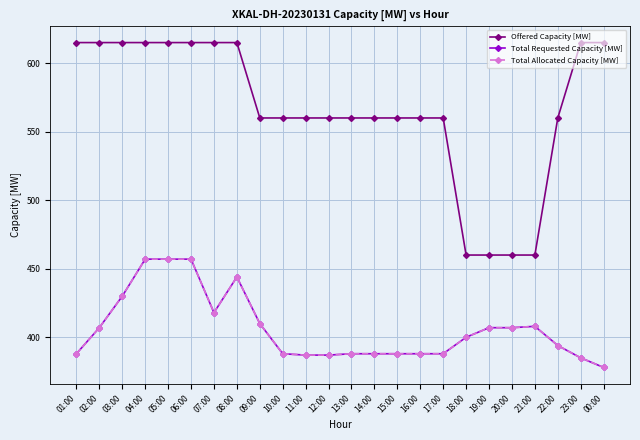

True or false: Total Requested Capacity [MW] and Total Allocated Capacity [MW] cross at least once.

False